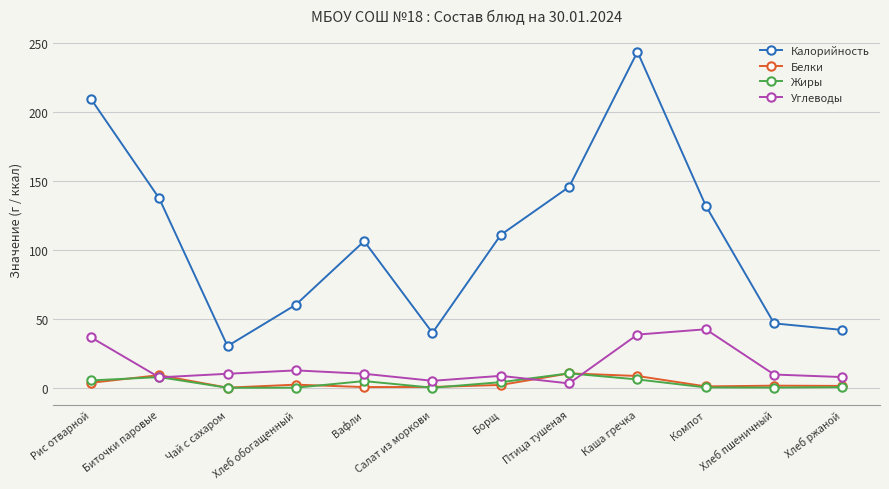

Which series changed the most between Каша гречка and Компот?

Калорийность